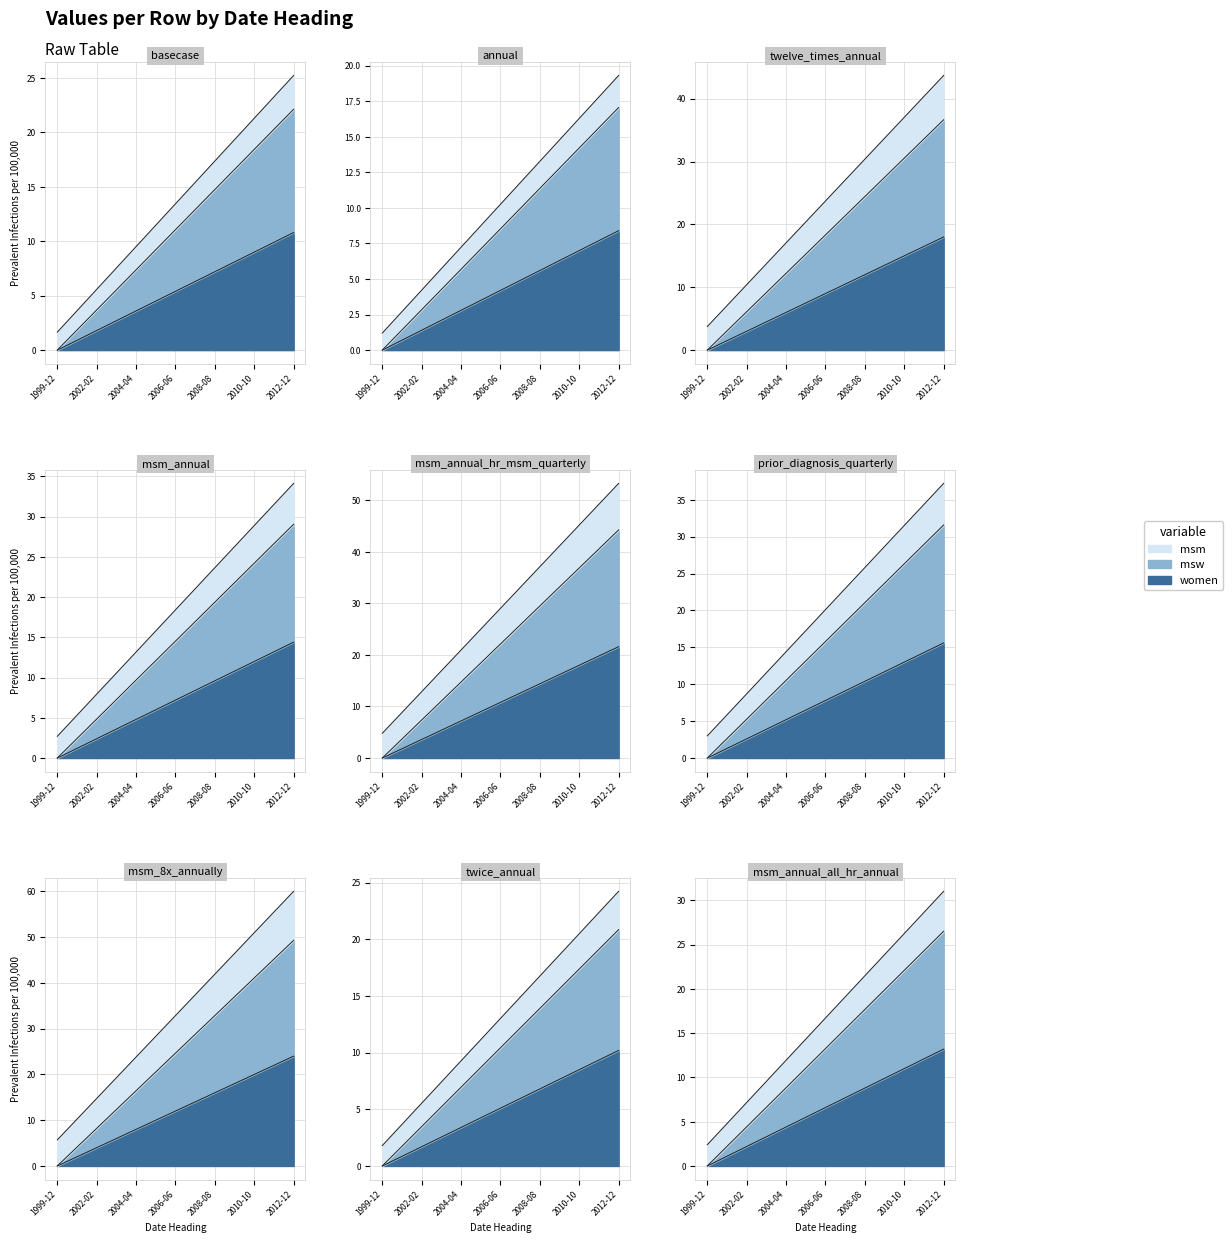

Does the chart display data point markers on the line(s)?

No